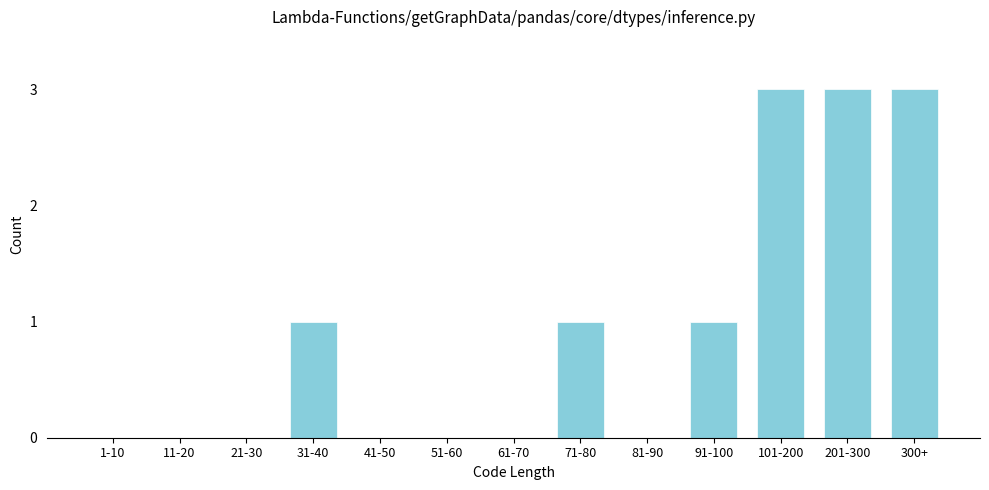

Reading left to right, what are all the values shown in this chart?

1-10=0	11-20=0	21-30=0	31-40=1	41-50=0	51-60=0	61-70=0	71-80=1	81-90=0	91-100=1	101-200=3	201-300=3	300+=3